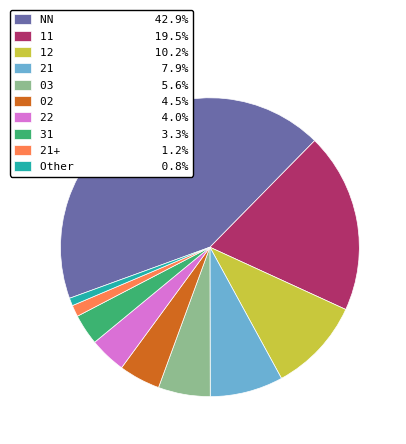

Approximately how many times larger is the value at 12 10.2% compared to 22 4.0%?

2.6